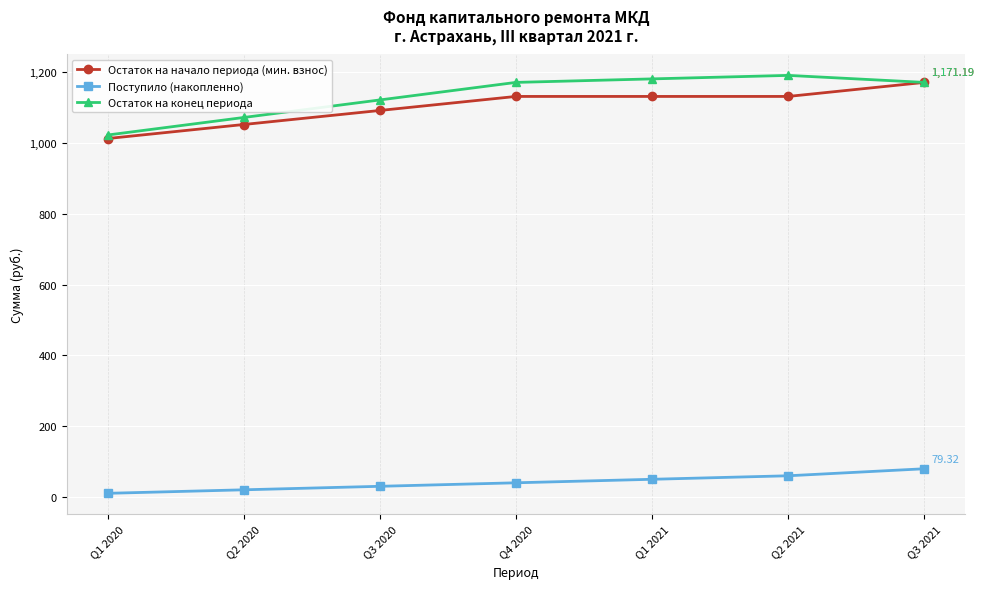

At which category is the sum across all series the highest?

Q3 2021